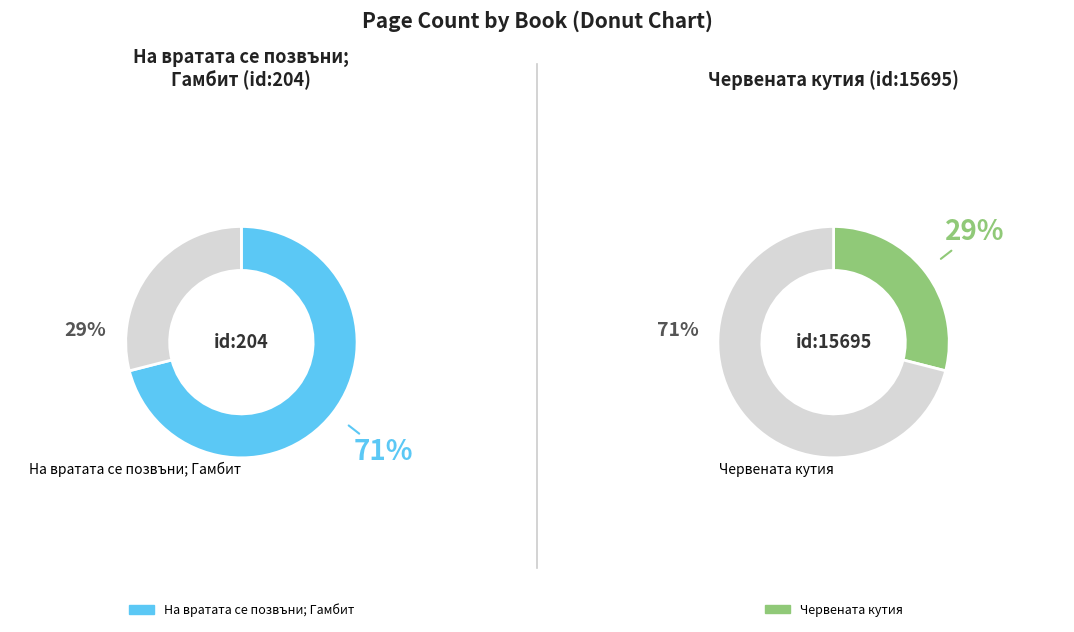

The Червената кутия slice represents 29% of the pie. True or false?

True